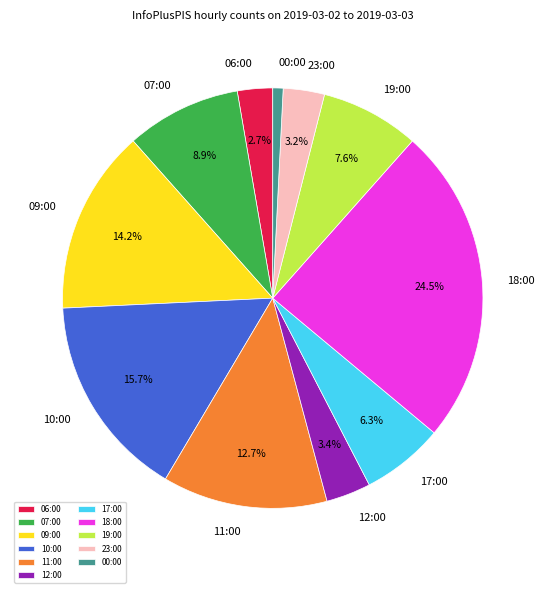

What percentage is the 00:00 slice, to the nearest percent?

1%